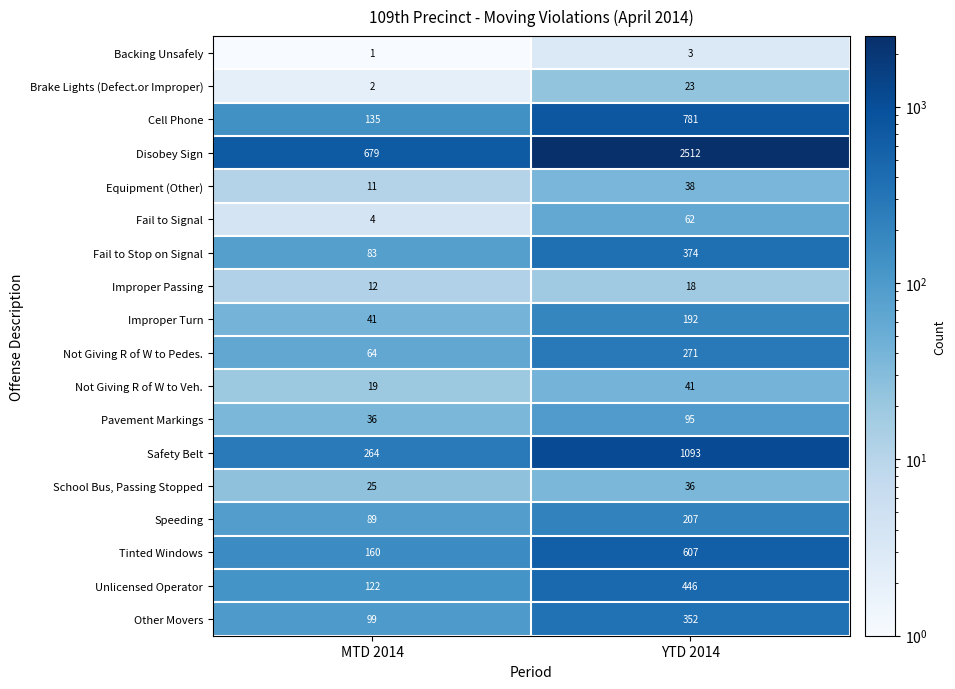

True or false: Other Movers has a value of 352 at YTD 2014.

True